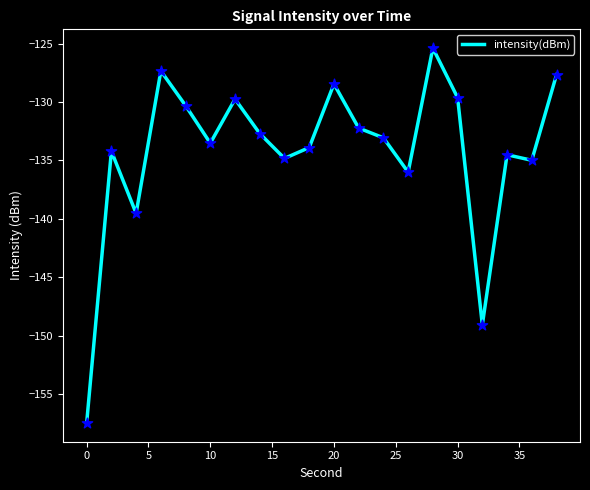

What is the minimum value shown in the chart?

-157.5